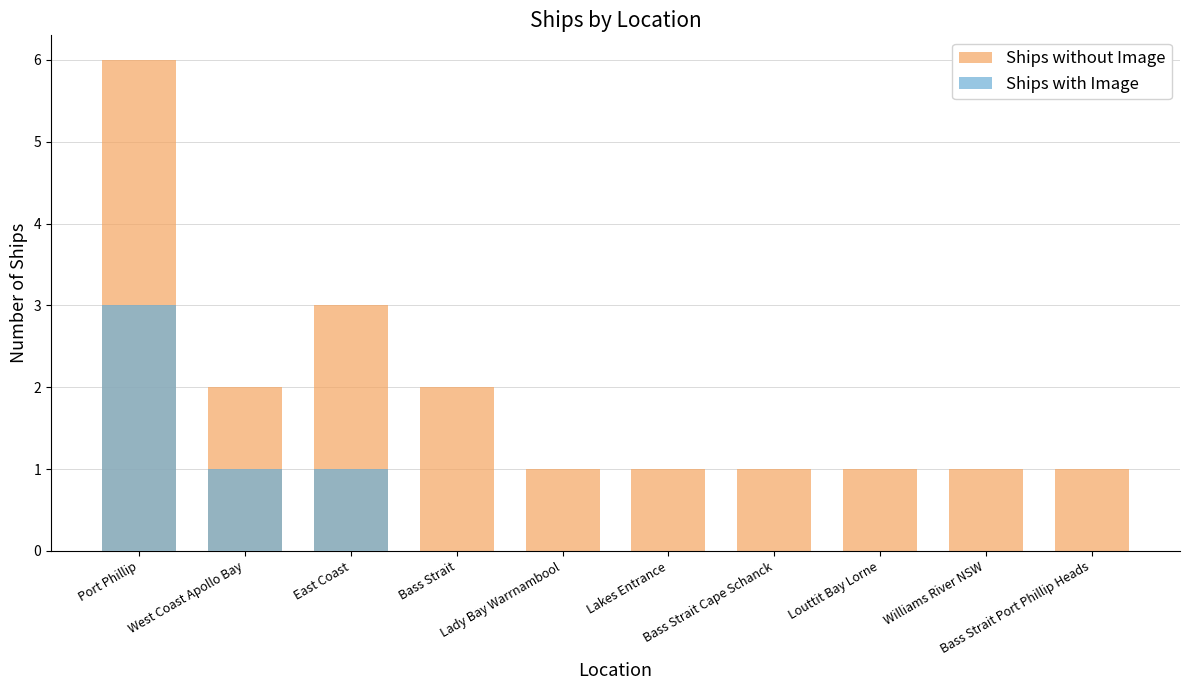

Which has a higher value, East Coast or Bass Strait Port Phillip Heads?

East Coast